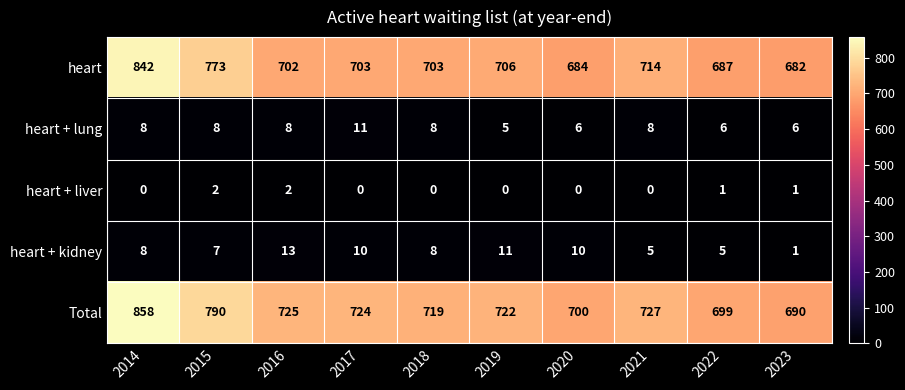

At which label is Total closest to 774?

2015